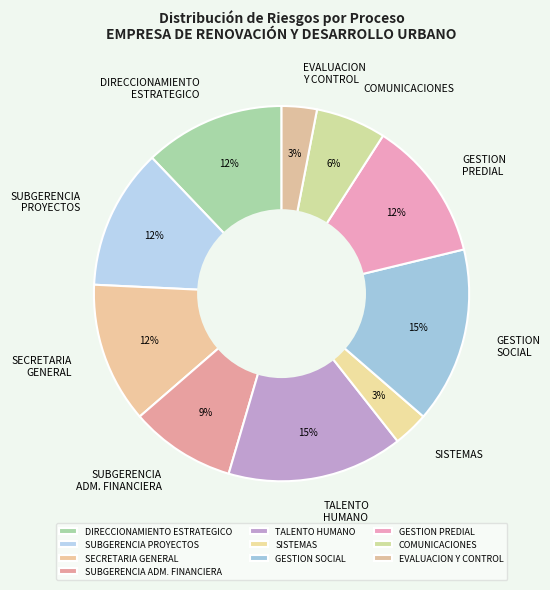

To the nearest percent, what portion does GESTION PREDIAL represent?

12%